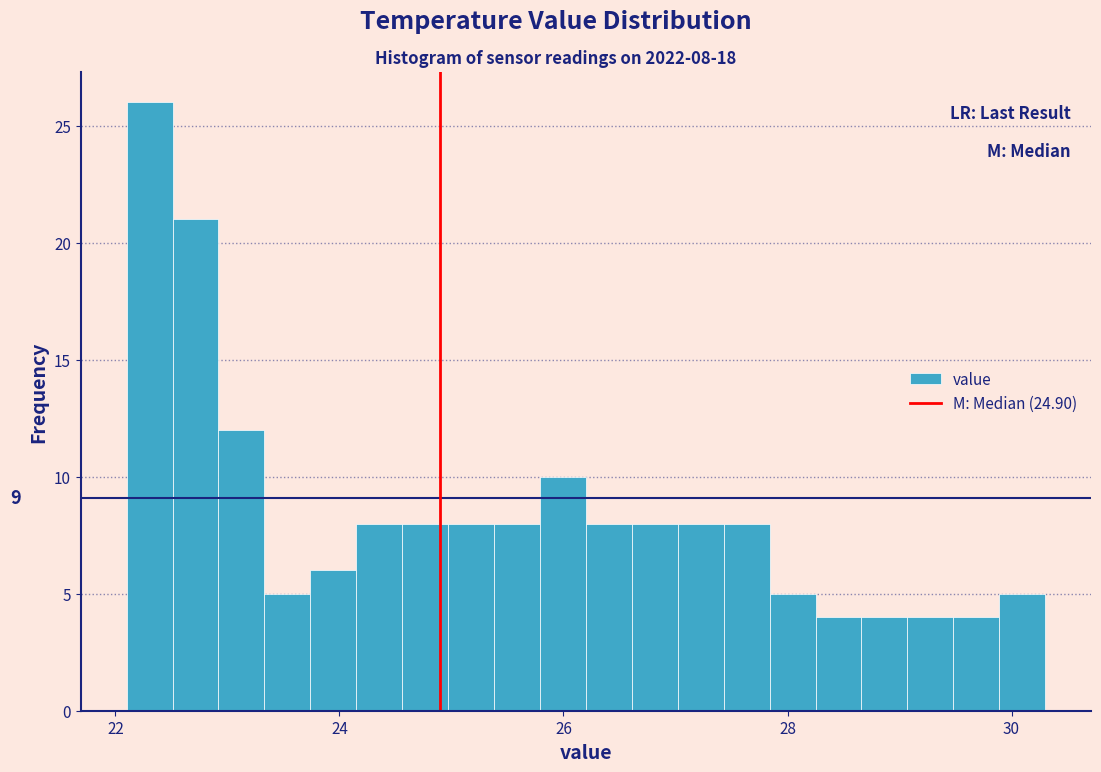

Around what value on the x-axis is the tallest bar? Give the approximate position of its centre, as read against the axis.

22.4